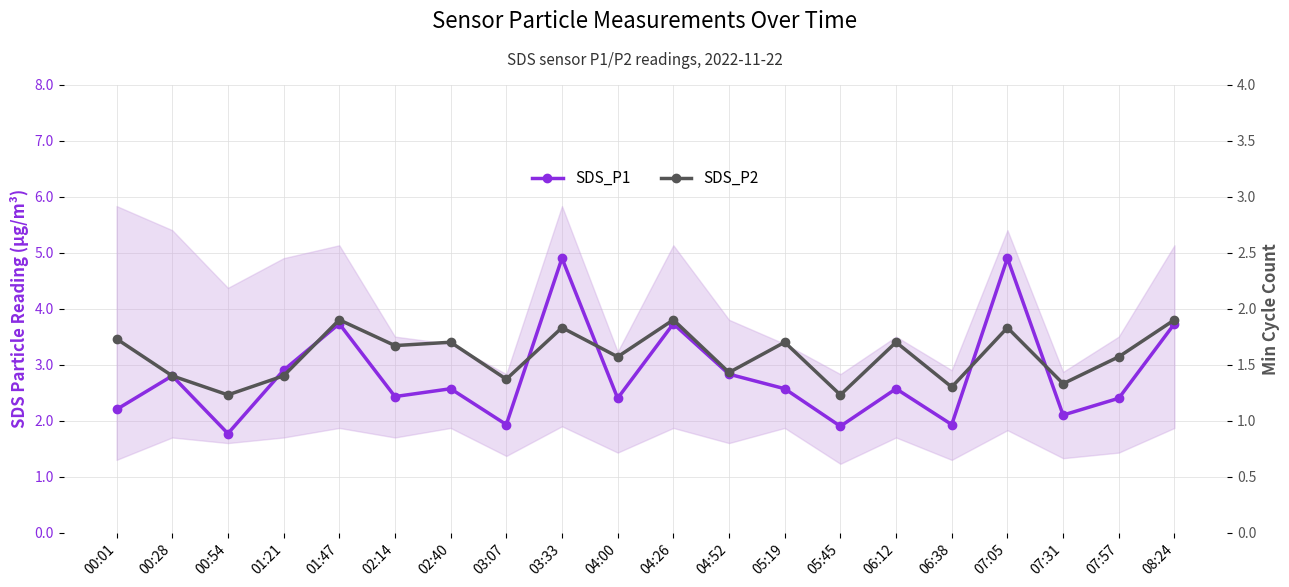

How many interior local valleys does the SDS_P1 series have?

7